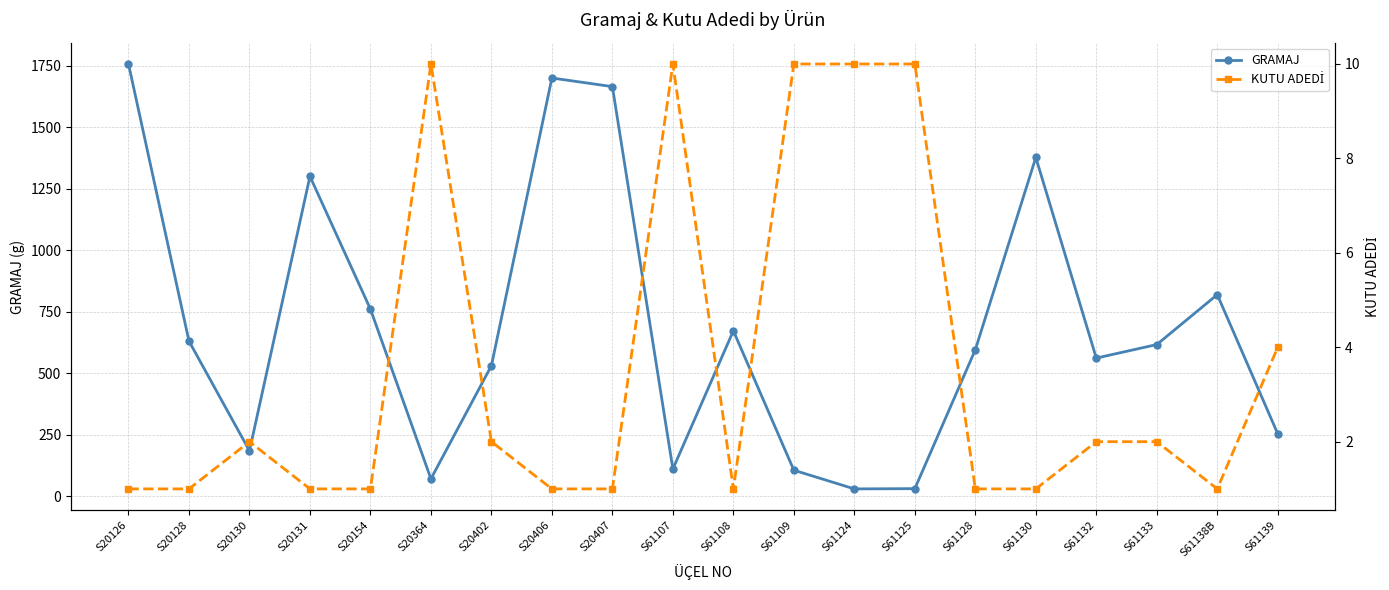

How many interior local valleys does the KUTU ADEDİ series have?

2